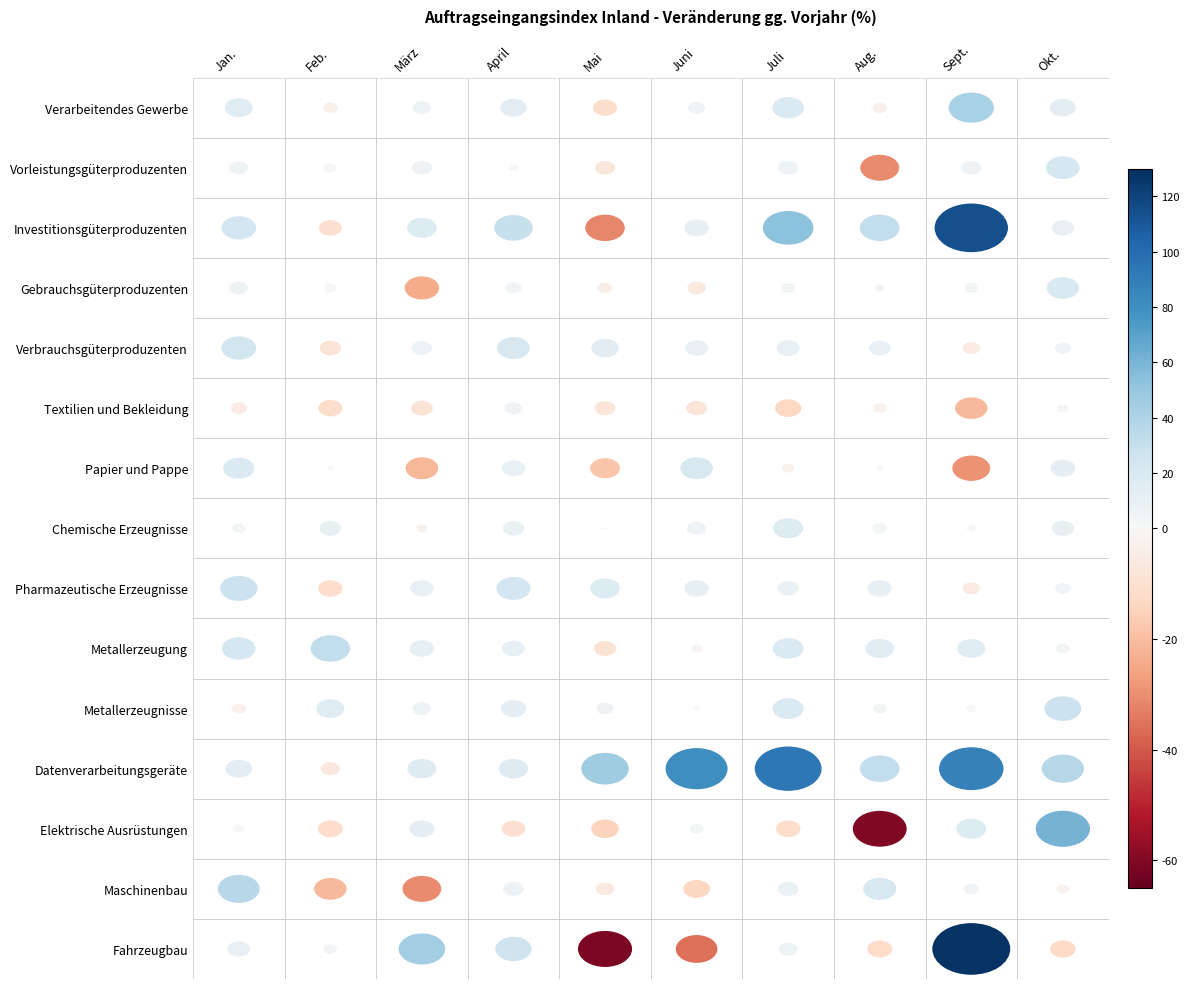

Rank the categories by Gebrauchsgüterproduzenten value from lowest to highest.

März, Juni, Mai, Aug., Feb., Juli, Sept., April, Jan., Okt.